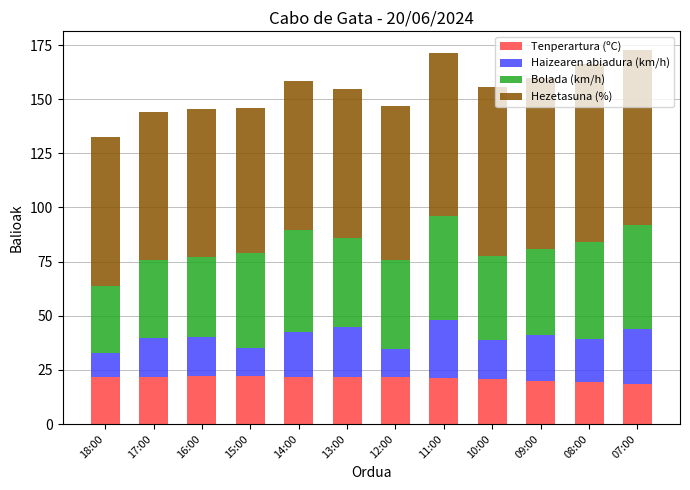

How many categories are shown in the chart?

12